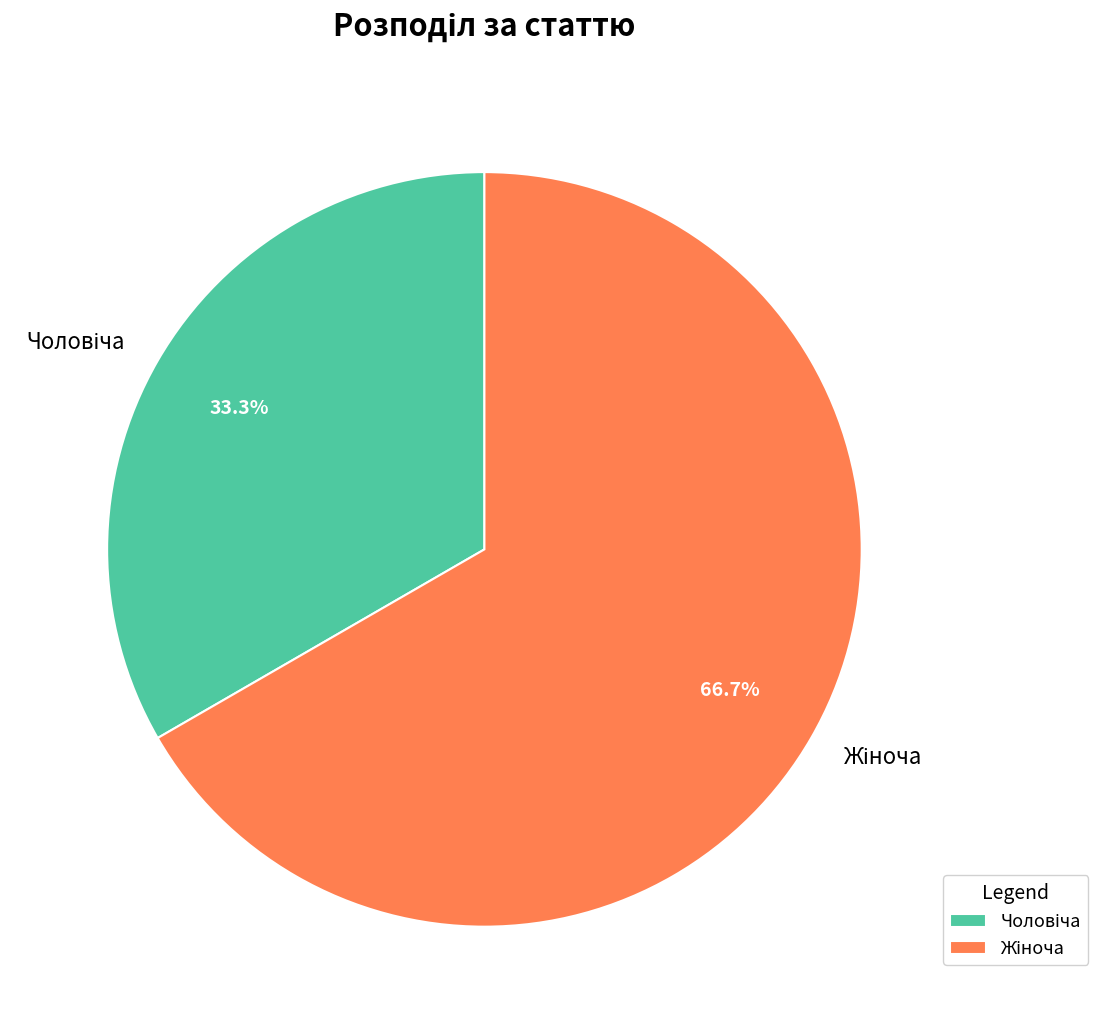

Is there any slice that represents more than half of the pie?

Yes